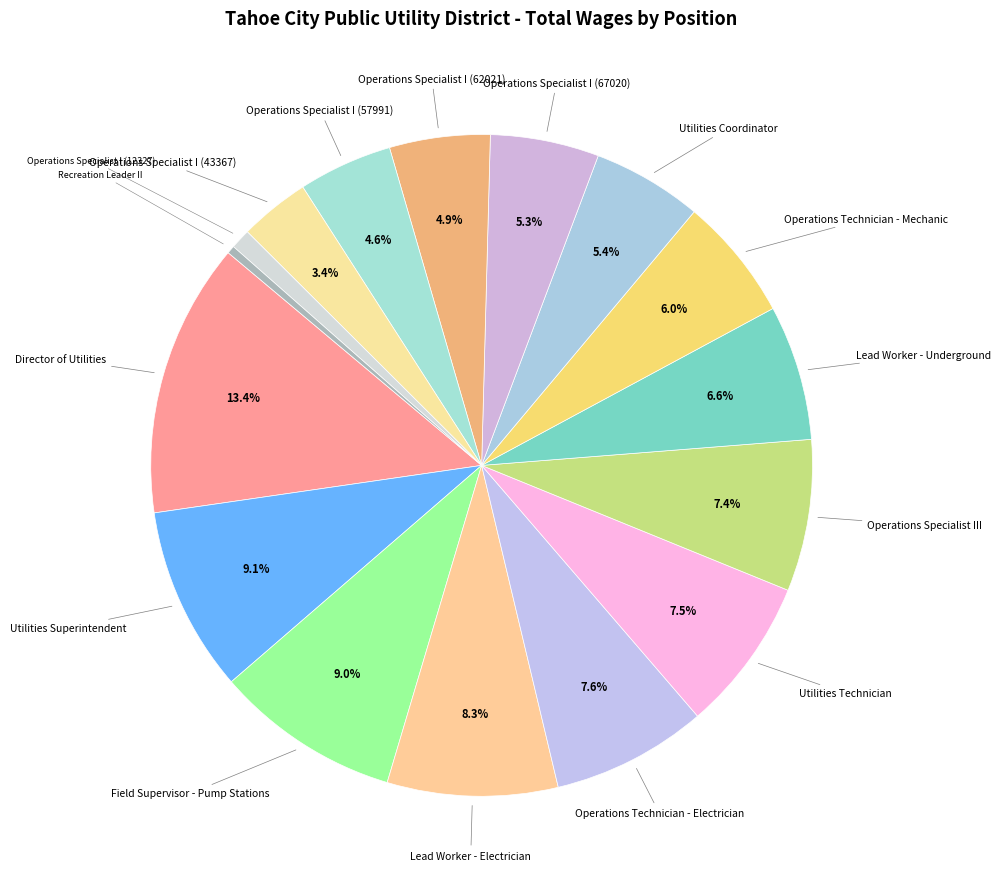

How many slices are in this pie chart?

16